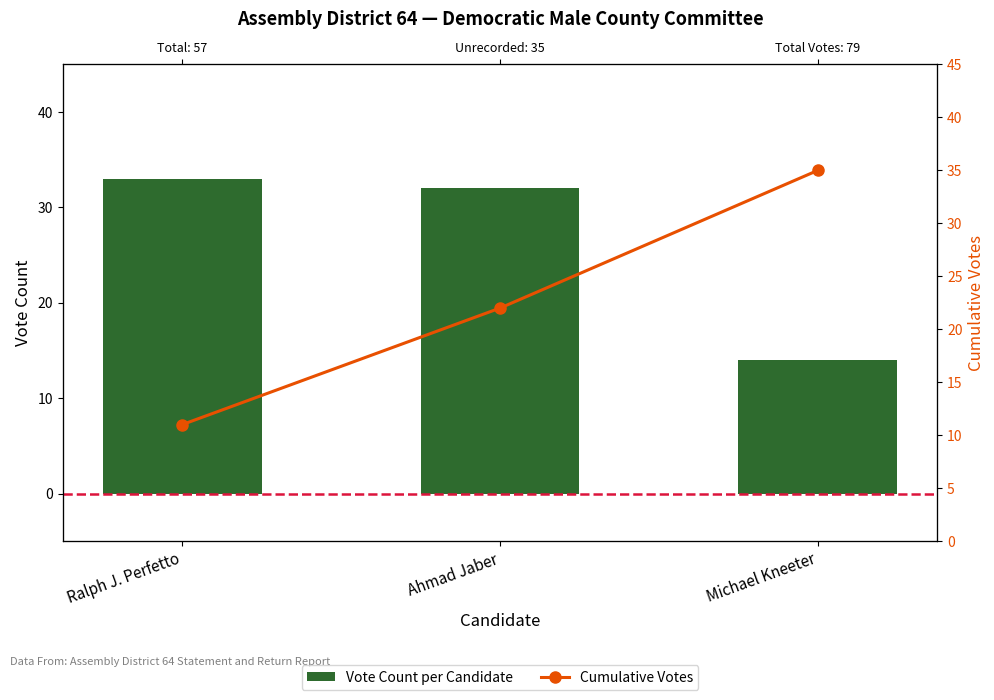

What is the average value of the Cumulative Votes series?

23